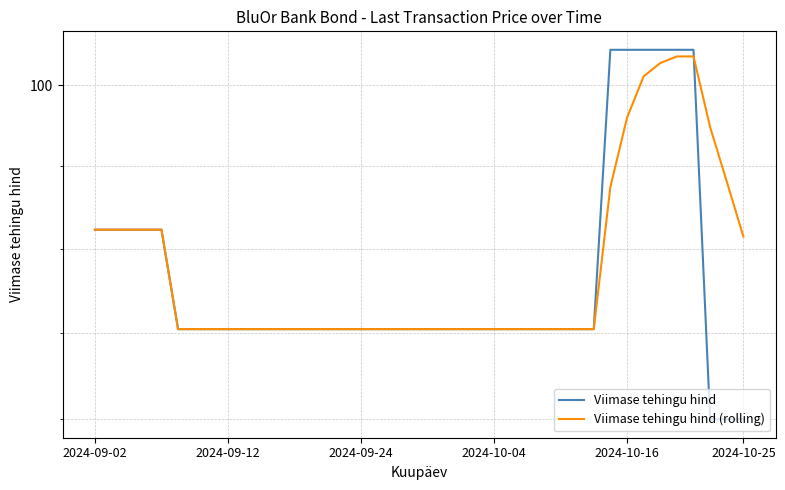

What is the difference between the maximum and minimum values in the Viimase tehingu hind series?

8.9